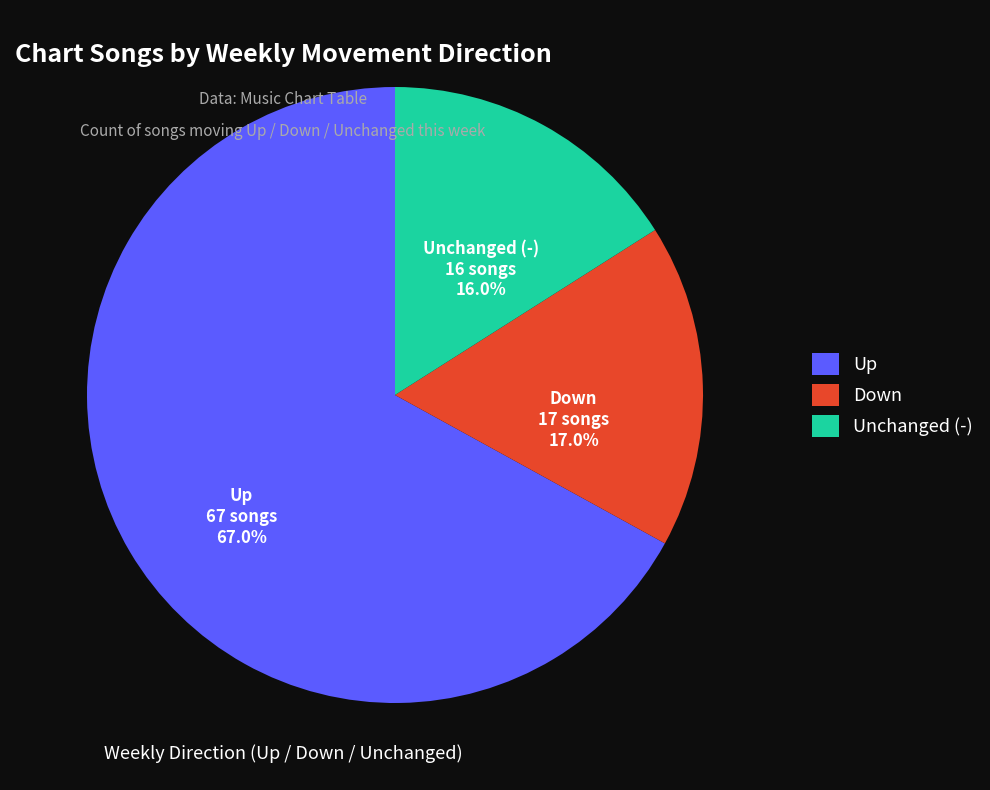

Count the number of slices in the pie.

3